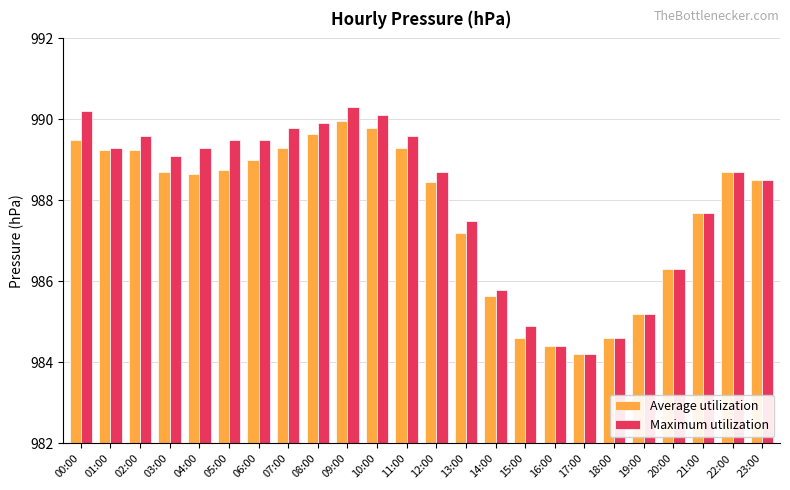

At which label does Average utilization reach its minimum?

17:00